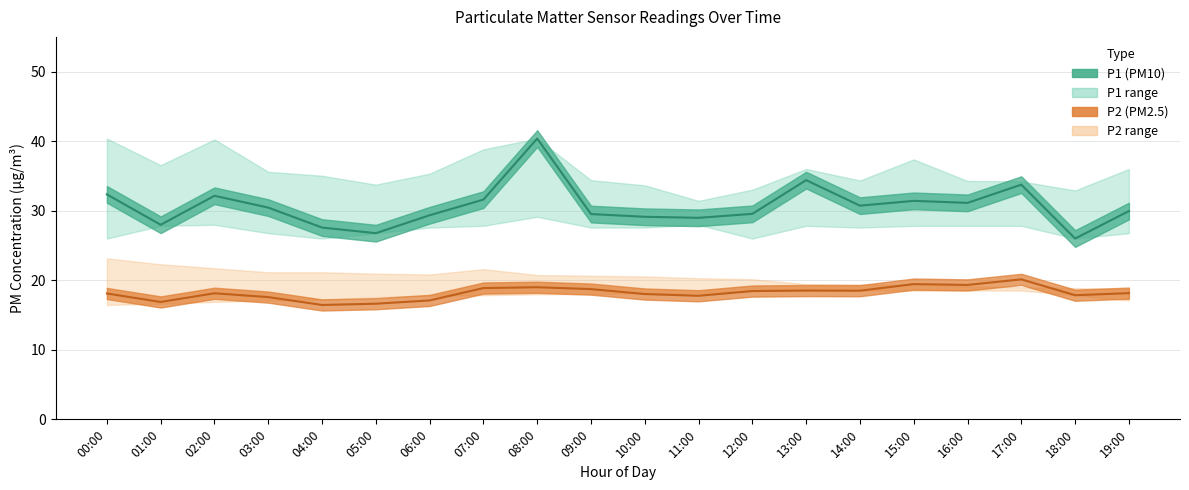

Read the P1_upper value at 07:00.

38.8